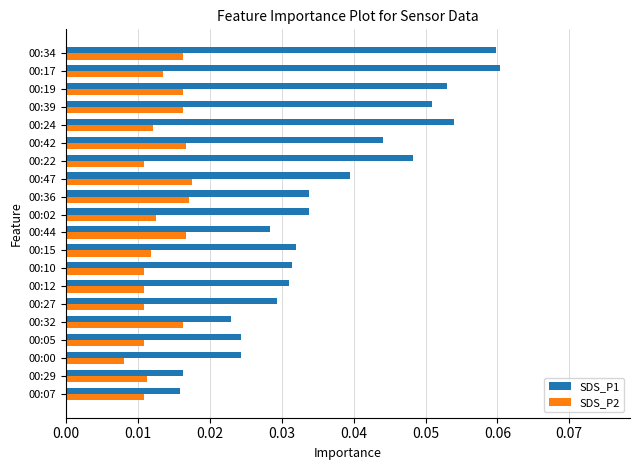

Is it true that SDS_P1 equals 0.1 at 00:42?

False